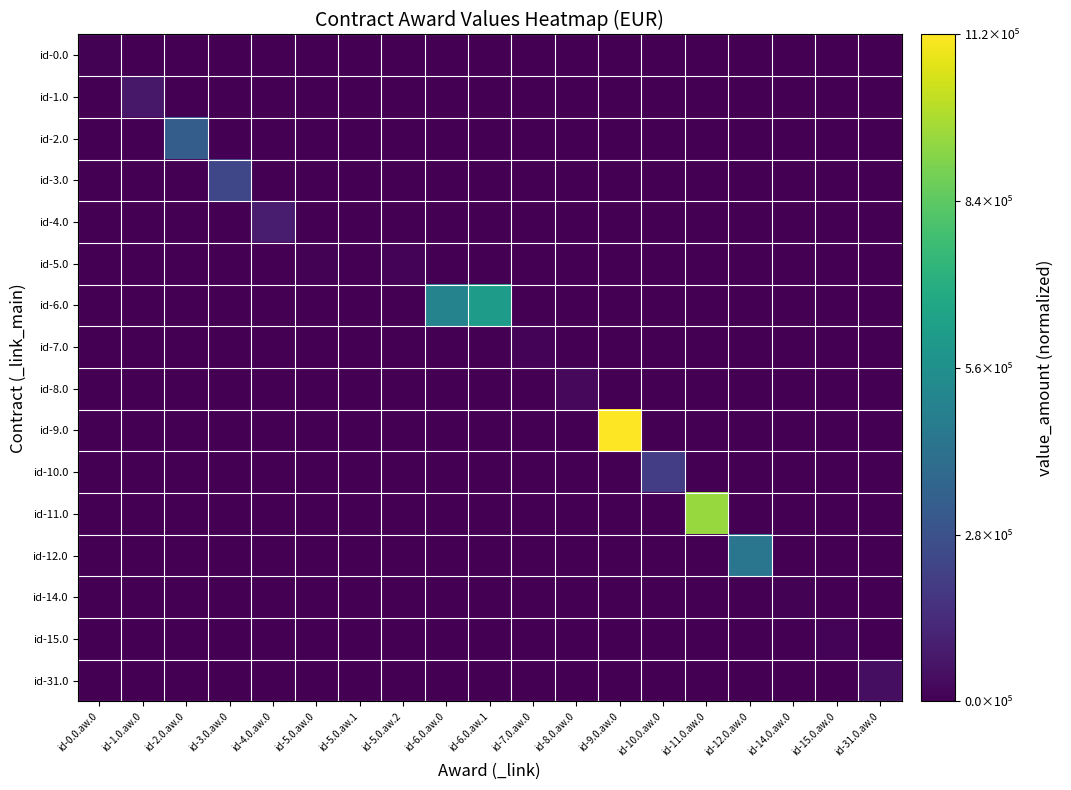

Which label corresponds to the largest value in the chart?

id-9.0.aw.0